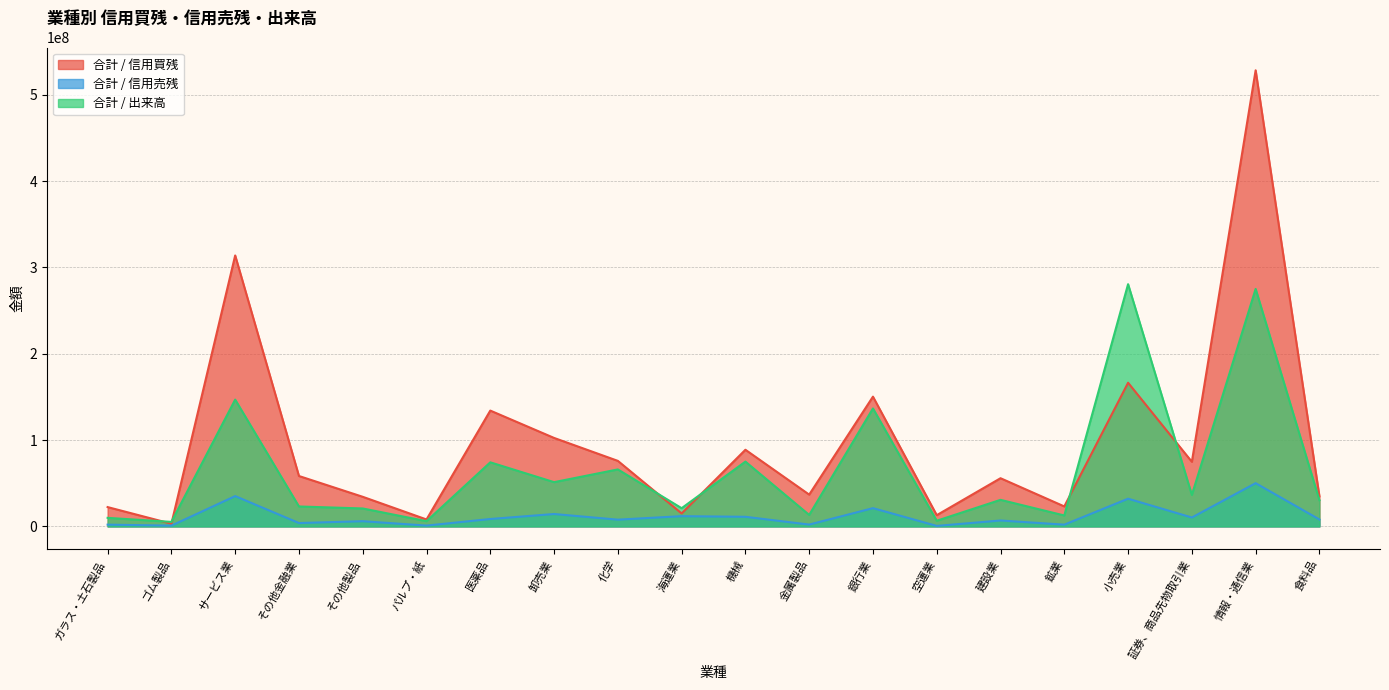

Reading right to left, list all the values displayed in this chart.

合計 / 信用買残: 食料品=34823800	情報・通信業=528363300	証券、商品先物取引業=74866100	小売業=166433700	鉱業=23143600	建設業=55827800	空運業=13021800	銀行業=150317500	金属製品=36830800	機械=88799700	海運業=15035900	化学=75921000	卸売業=102499400	医薬品=134170900	パルプ・紙=8050100	その他製品=34299100	その他金融業=58385300	サービス業=313876100	ゴム製品=3109600	ガラス・土石製品=22380500
合計 / 信用売残: 食料品=8030900	情報・通信業=50089400	証券、商品先物取引業=10314400	小売業=32105100	鉱業=2031800	建設業=6858800	空運業=578300	銀行業=21151000	金属製品=2131200	機械=11138300	海運業=11871000	化学=7822000	卸売業=14362500	医薬品=8587900	パルプ・紙=945800	その他製品=6037800	その他金融業=3906400	サービス業=35114200	ゴム製品=886600	ガラス・土石製品=2045600
合計 / 出来高: 食料品=30315100	情報・通信業=275111800	証券、商品先物取引業=36487800	小売業=280604400	鉱業=12668200	建設業=30769400	空運業=6554800	銀行業=136644700	金属製品=13297600	機械=75072600	海運業=21098700	化学=66013900	卸売業=51274500	医薬品=74238300	パルプ・紙=6057100	その他製品=20786300	その他金融業=23099900	サービス業=146882800	ゴム製品=5240600	ガラス・土石製品=9907600